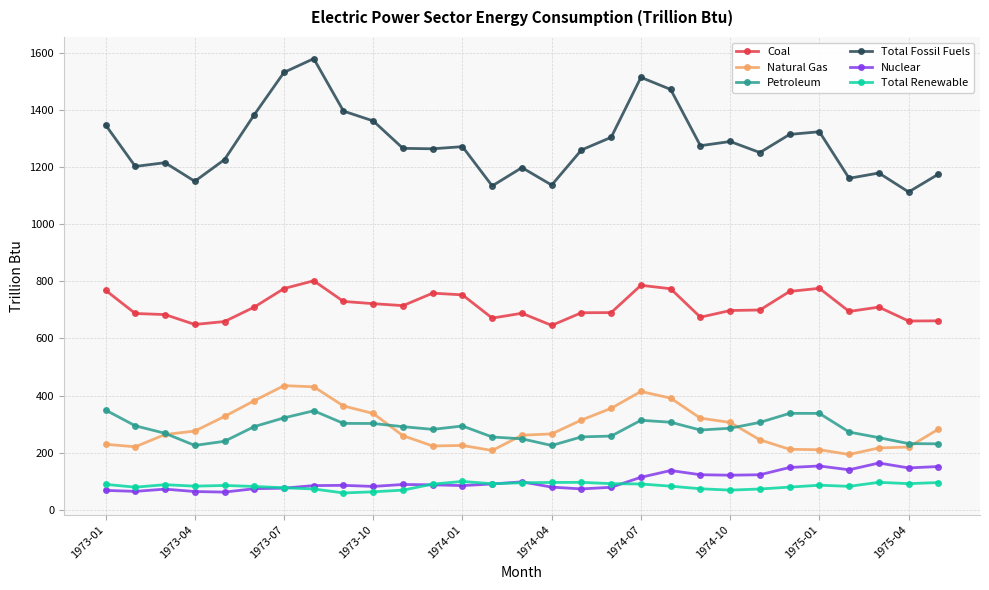

Which series has the largest total across all categories?

Total Fossil Fuels